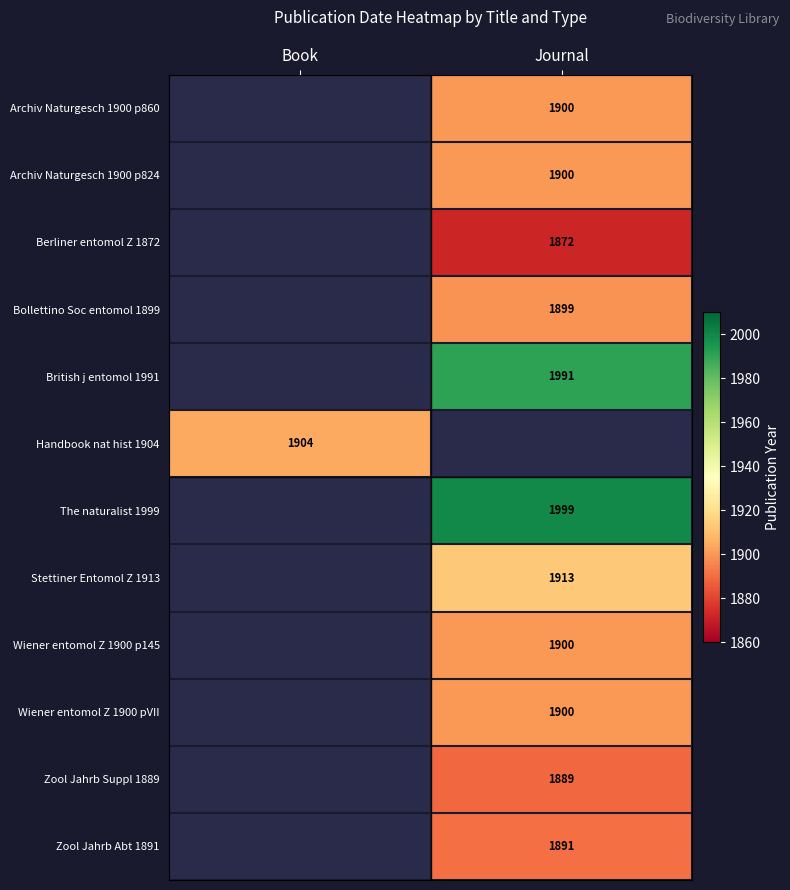

Which category has the highest value across all series?

Journal